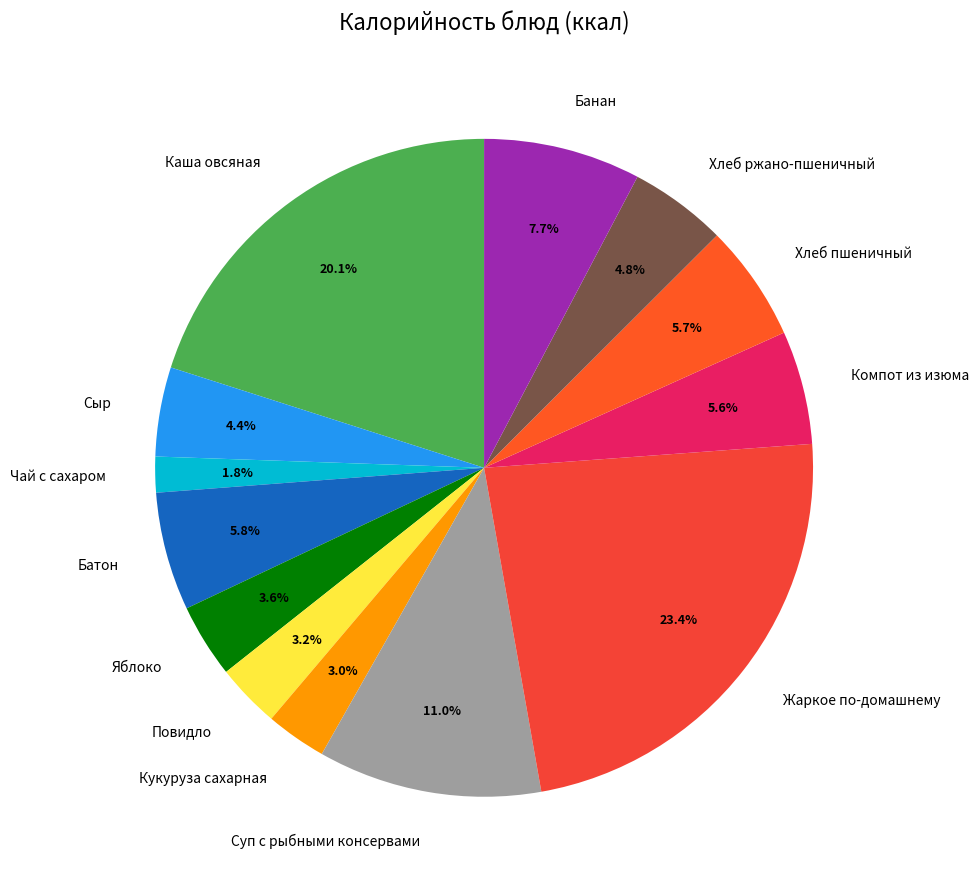

To the nearest percent, what portion does Каша овсяная represent?

20%